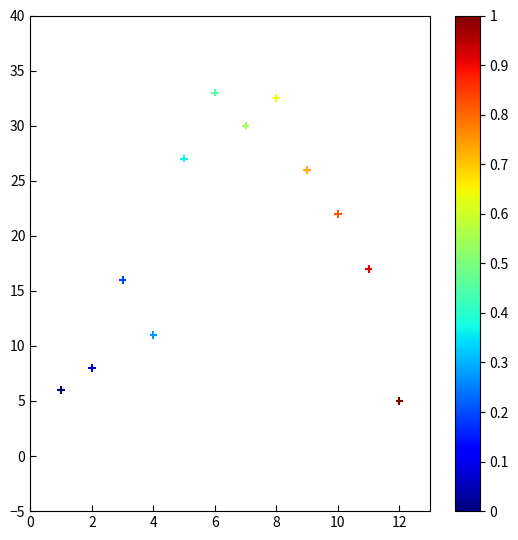

What Y value in the scatter plot is closest to 19?

17.0